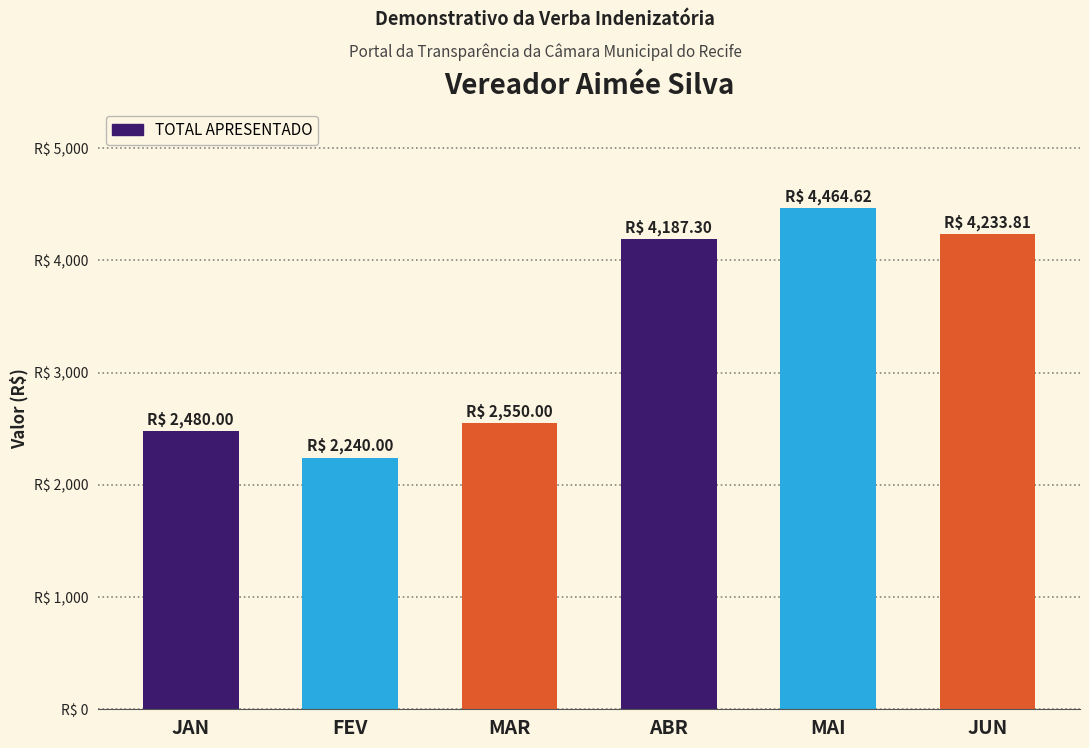

Does the chart contain any negative values?

No